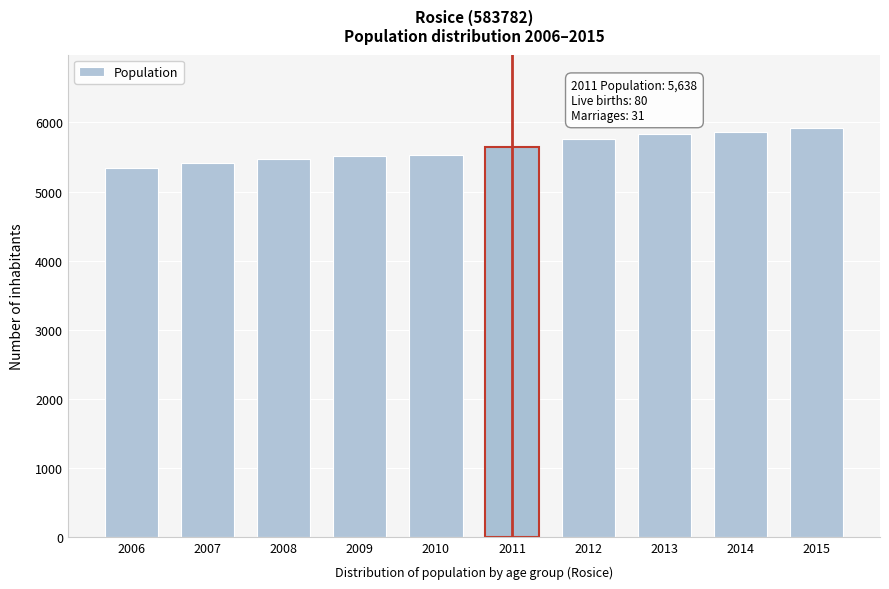

What is the average value?

5626